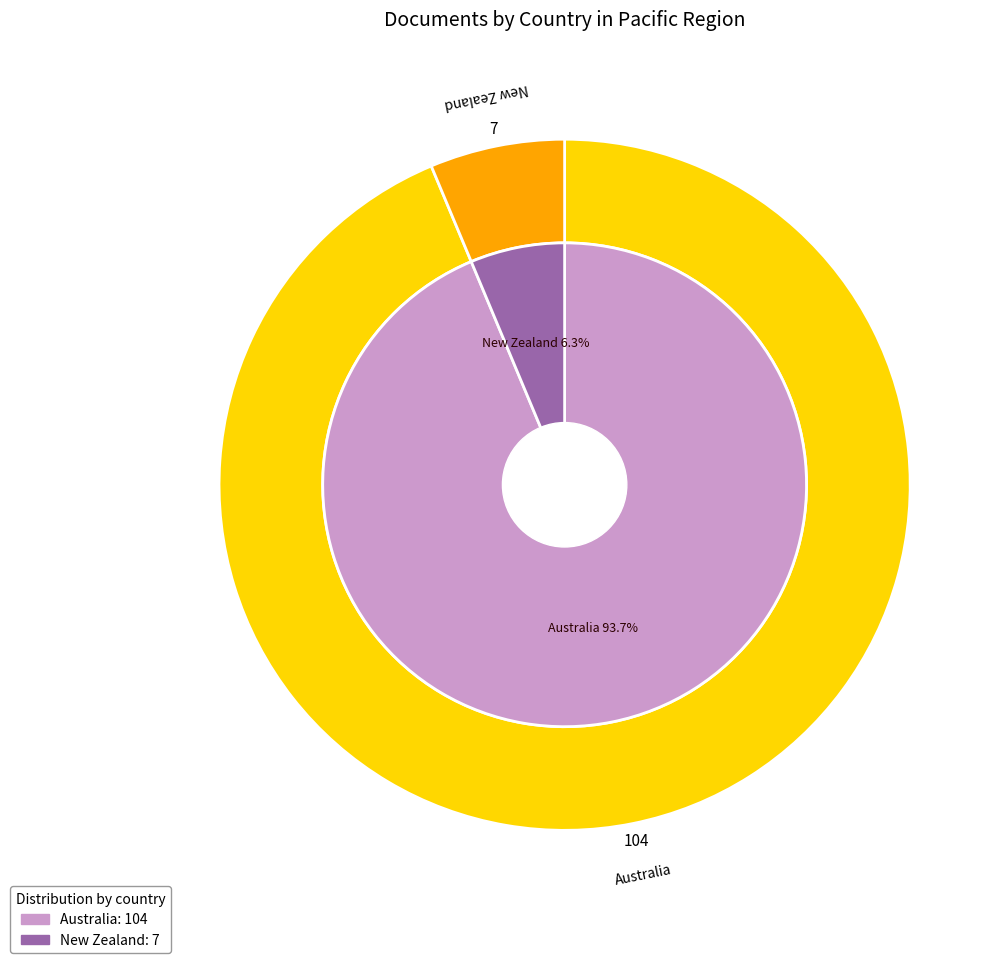

What is the majority slice?

Australia